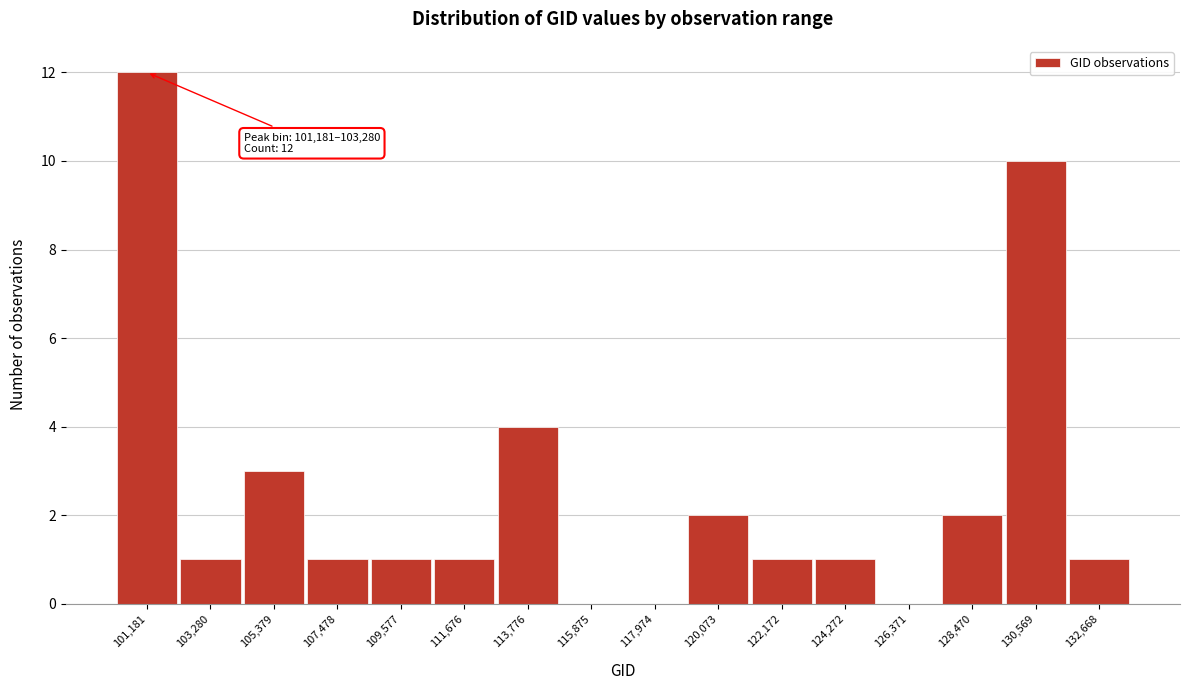

Reading right to left, what are all the values shown in this chart?

132,668=1	130,569=10	128,470=2	126,371=0	124,272=1	122,172=1	120,073=2	117,974=0	115,875=0	113,776=4	111,676=1	109,577=1	107,478=1	105,379=3	103,280=1	101,181=12